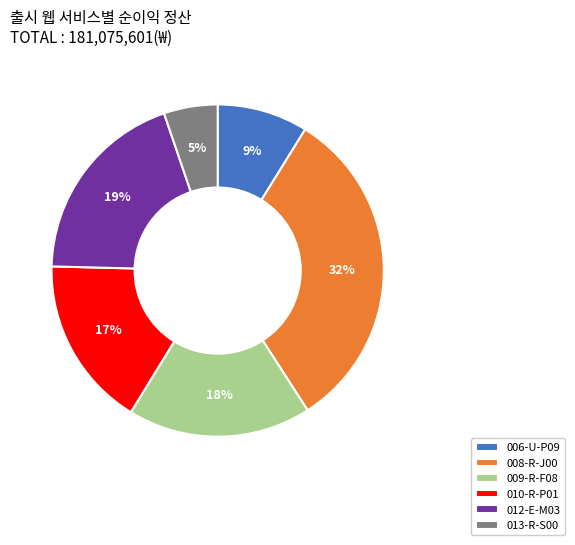

Which slice is the largest?

008-R-J00